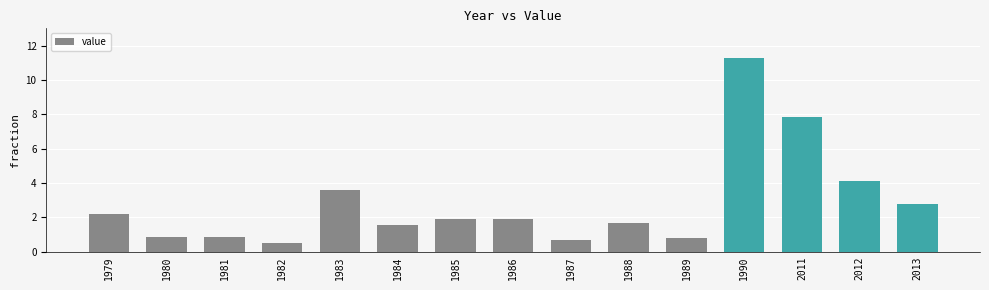

What is the approximate value at 2012?

4.1